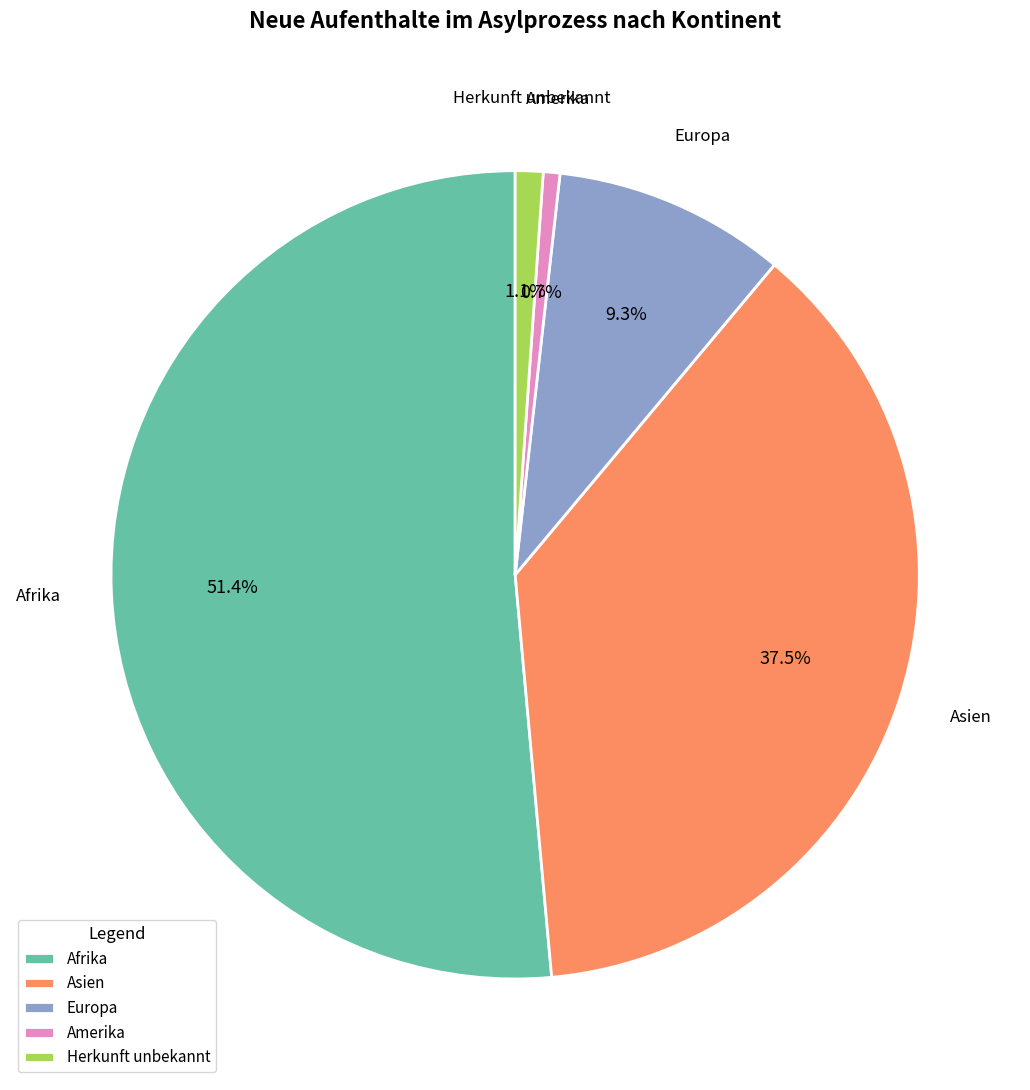

What is the largest slice in the pie chart?

Afrika